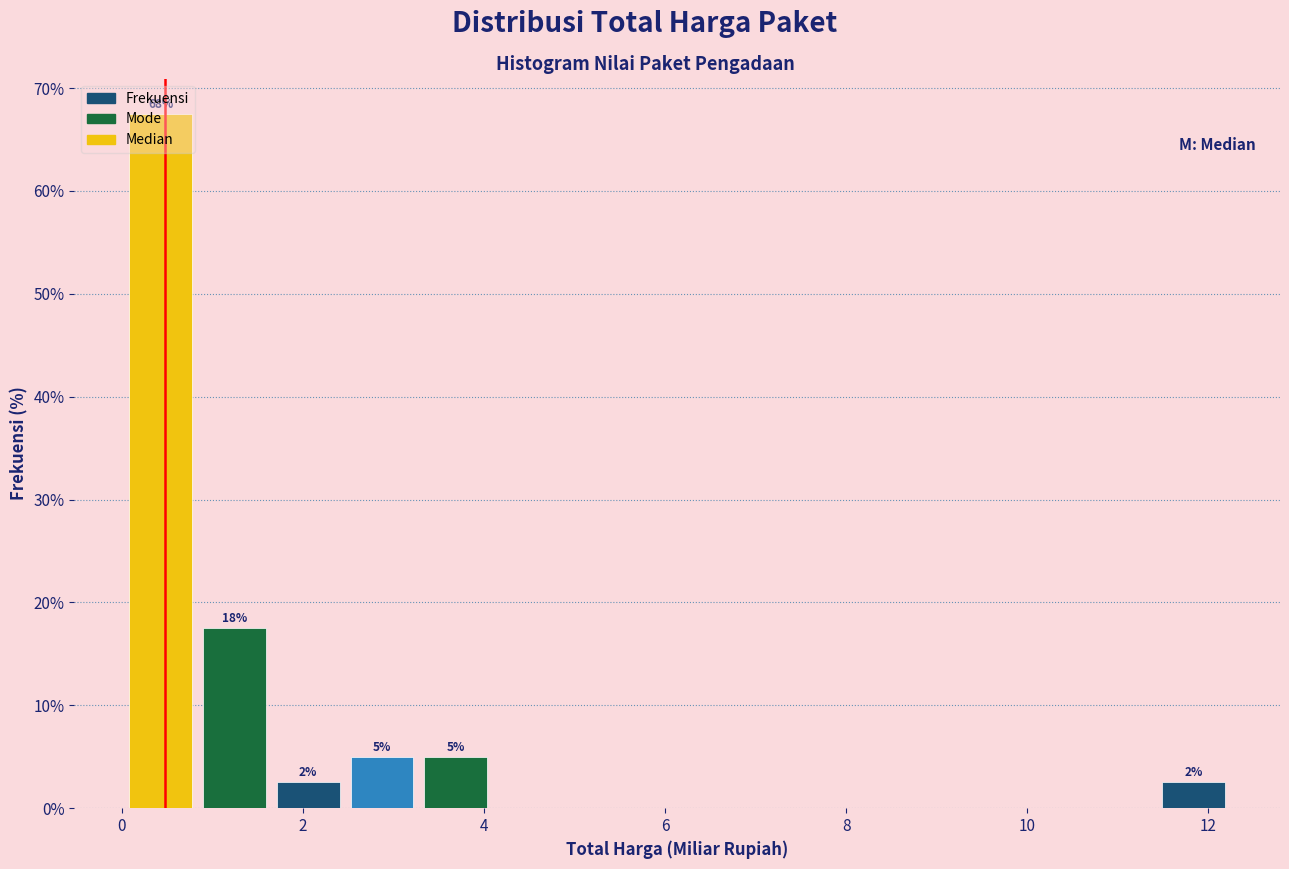

Over which range of the x-axis is the bar tallest?

0.0 to 0.8